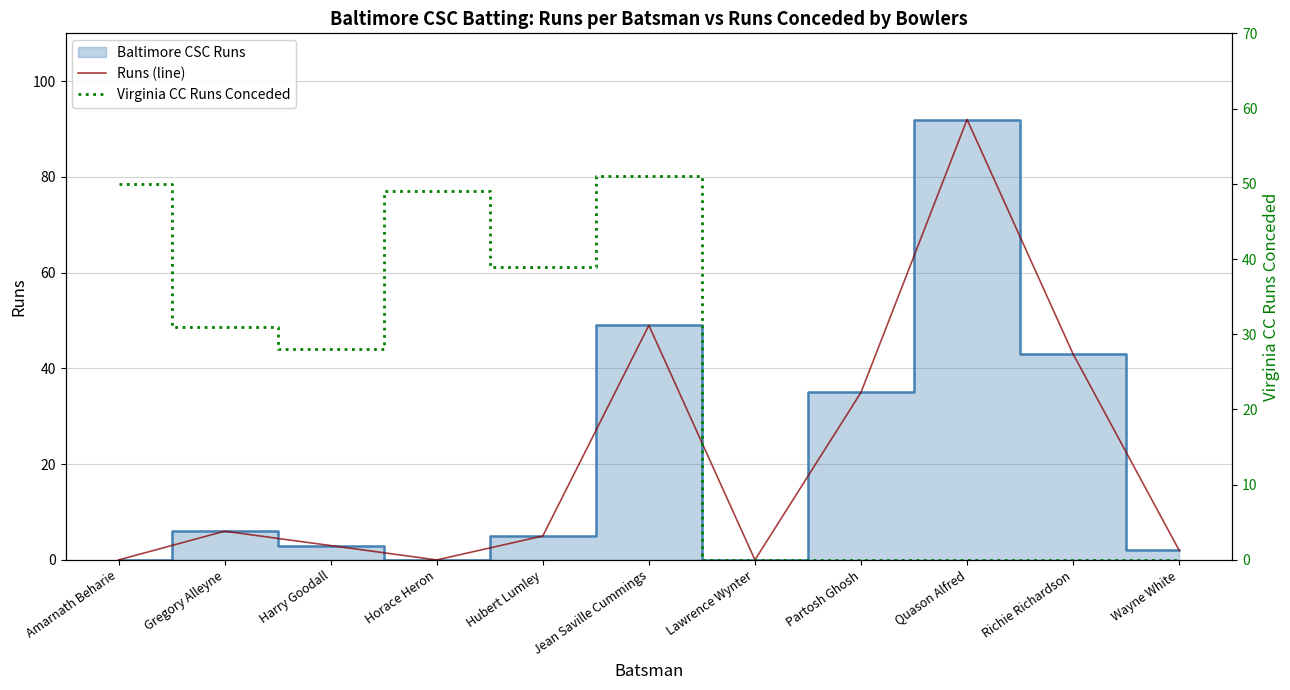

Is the value of Virginia CC Runs Conceded at Harry Goodall greater than the value of Runs (line) at Lawrence Wynter?

Yes